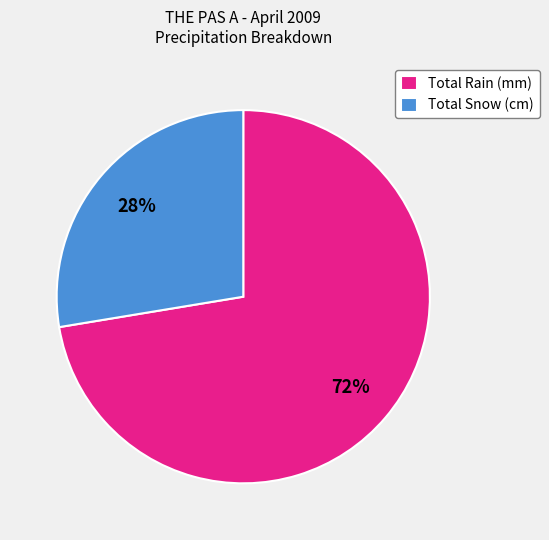

Which slice is the smallest?

Total Snow (cm)